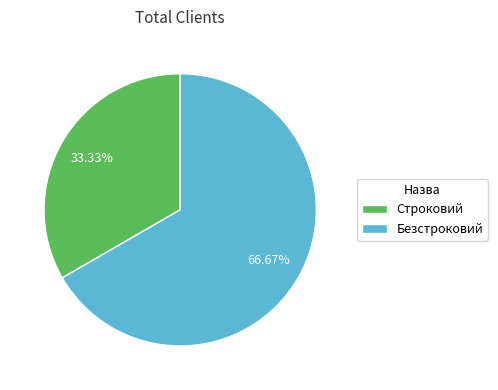

Combined, do Безстроковий and Строковий account for over 50%?

Yes